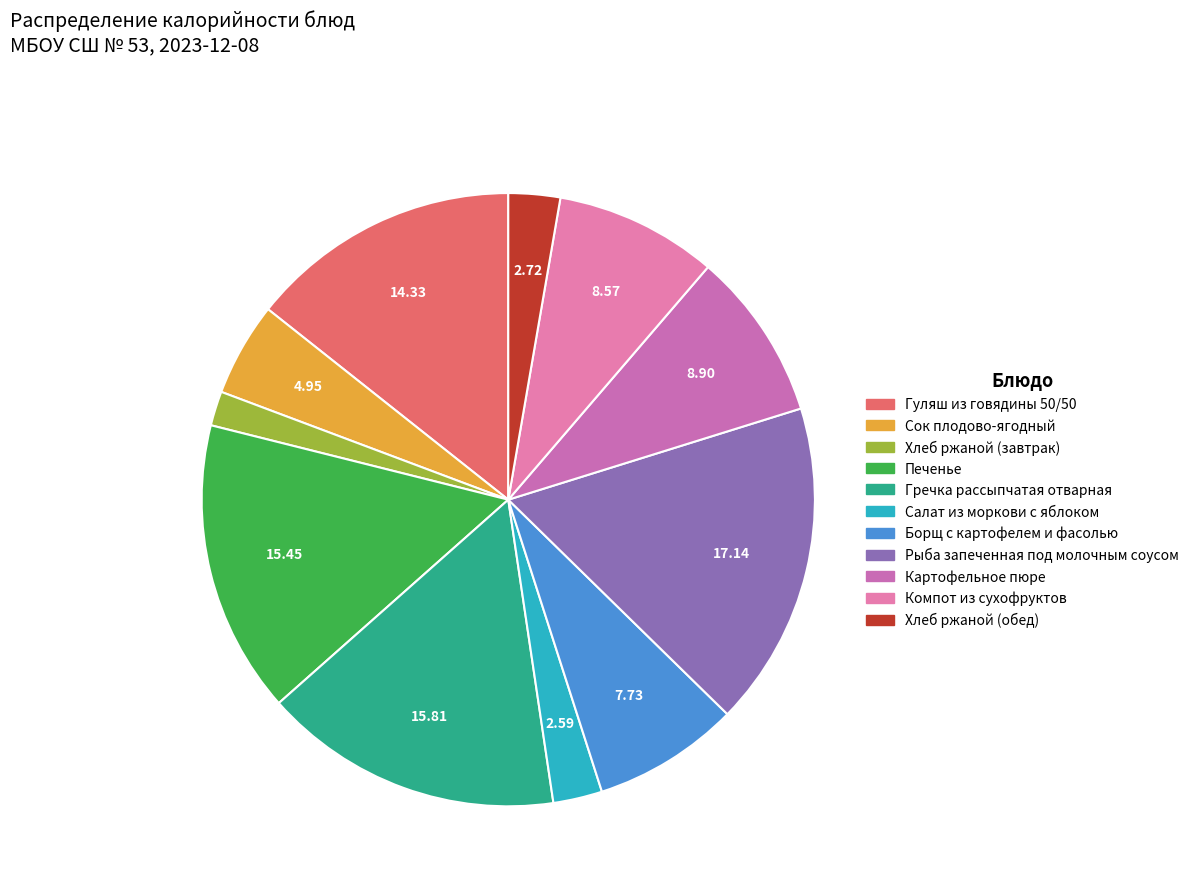

To the nearest percent, what is the combined percentage of Борщ с картофелем и фасолью and Хлеб ржаной (обед)?

10%